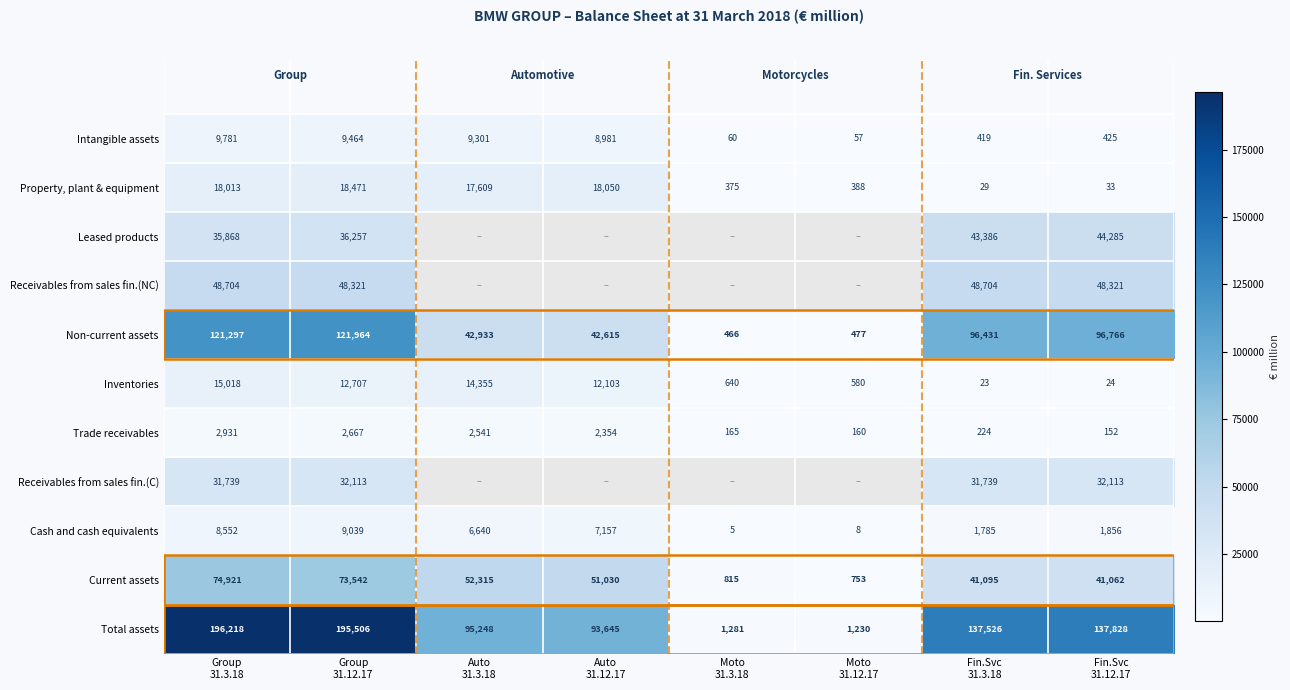

Rank the series at Fin.Svc
31.3.18 from lowest to highest value.

Inventories, Property, plant & equipment, Trade receivables, Intangible assets, Cash and cash equivalents, Receivables from sales fin.(C), Current assets, Leased products, Receivables from sales fin.(NC), Non-current assets, Total assets